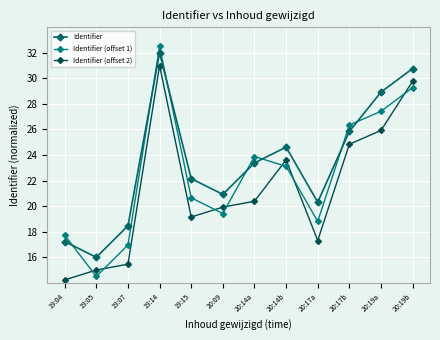

In Identifier (offset 2), how many points are lower than both neighbors (excluding endpoints)?

2